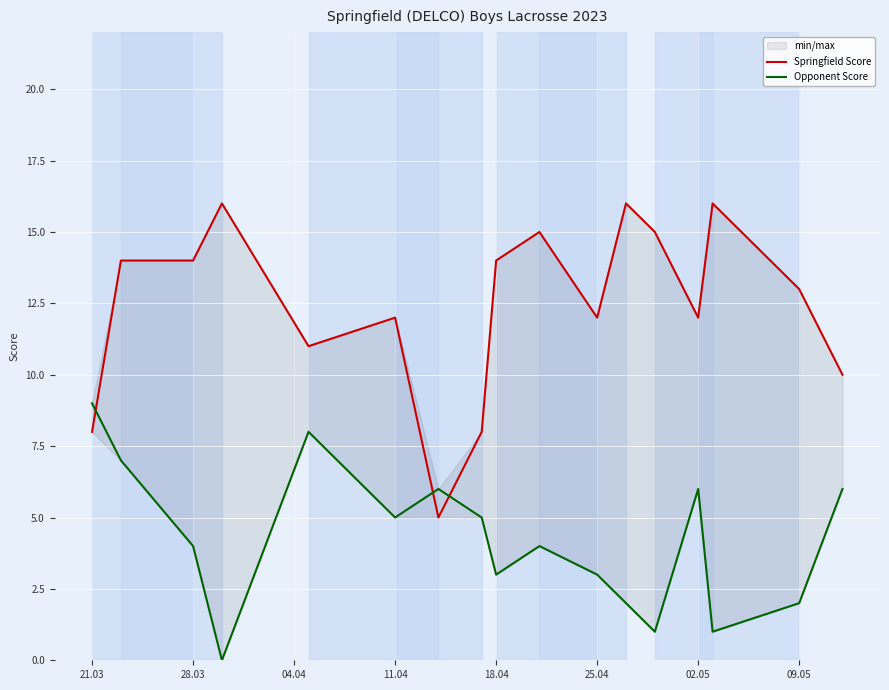

How many interior local peaks does the Springfield Score series have?

5